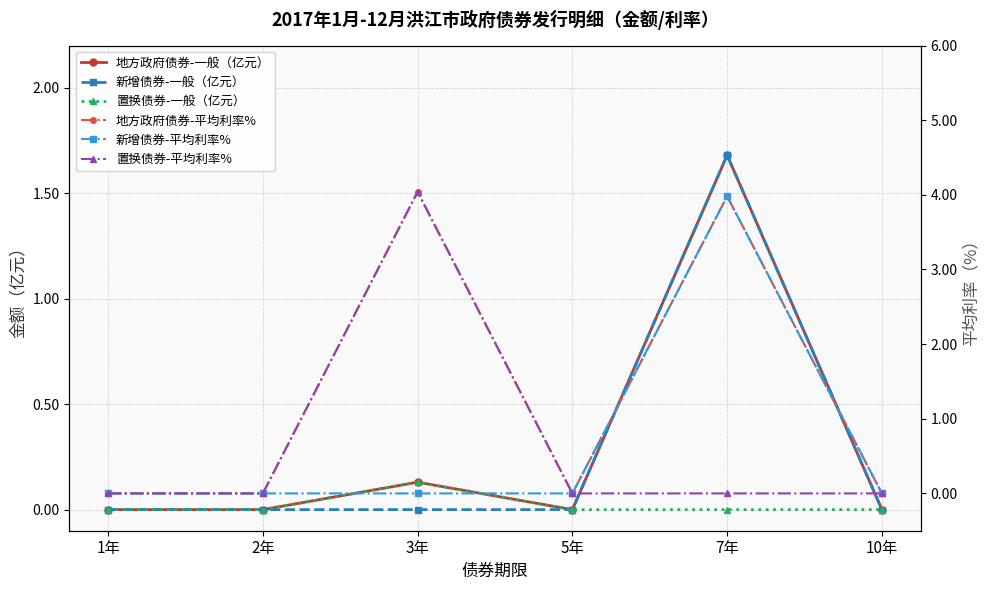

How many interior local peaks does the 置换债券-平均利率% series have?

1